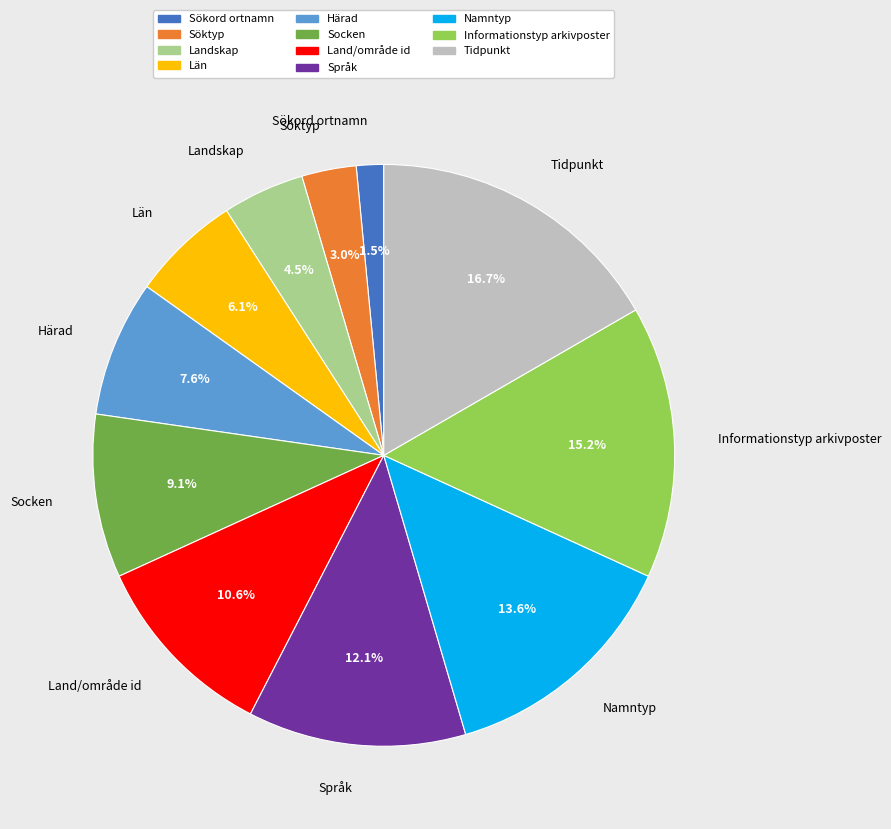

Rank the categories by value from highest to lowest.

Tidpunkt, Informationstyp arkivposter, Namntyp, Språk, Land/område id, Socken, Härad, Län, Landskap, Söktyp, Sökord ortnamn